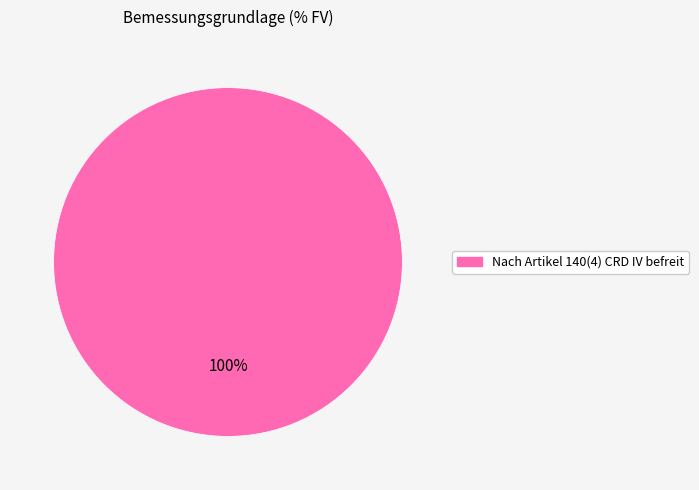

Count the number of slices in the pie.

1